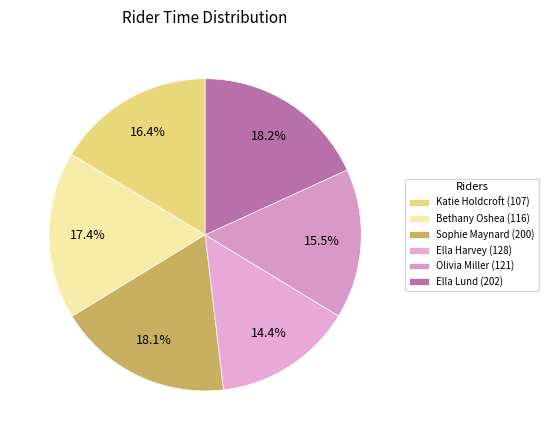

Which category has the smallest portion of the pie?

Ella Harvey (128)